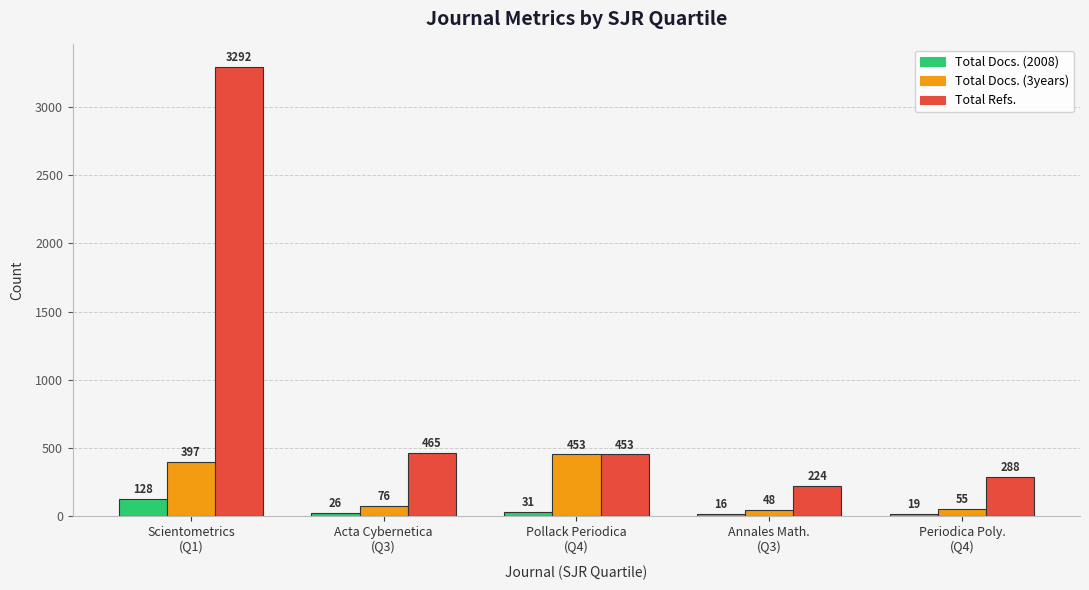

Which series has the widest spread of values?

Total Refs.